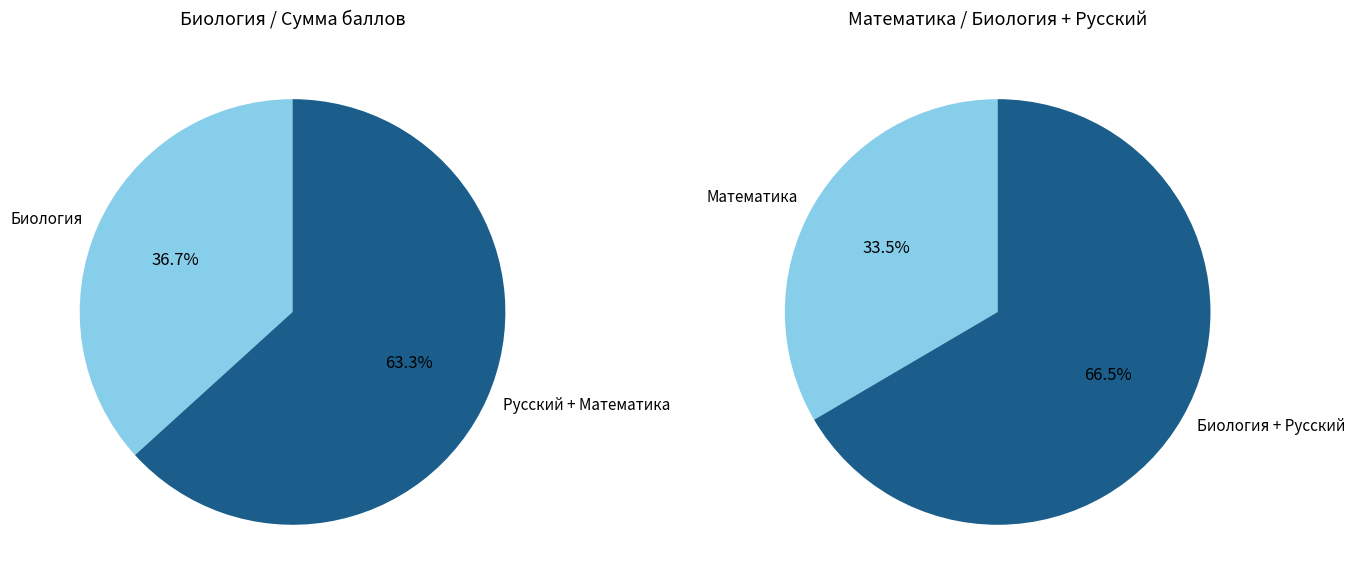

True or false: 4 accounts for 20% of the total.

False